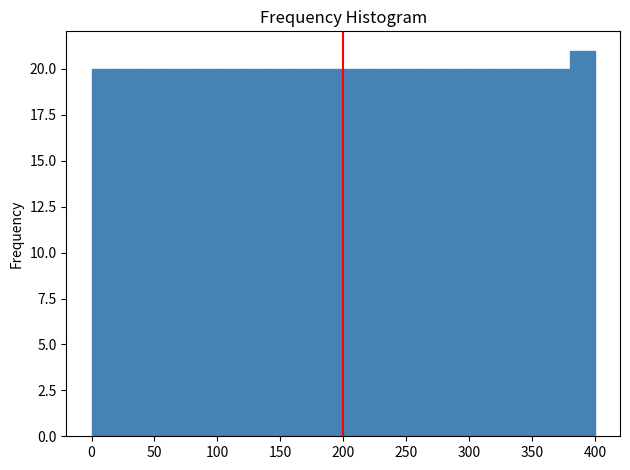

Over which range of the x-axis is the bar tallest?

380 to 400